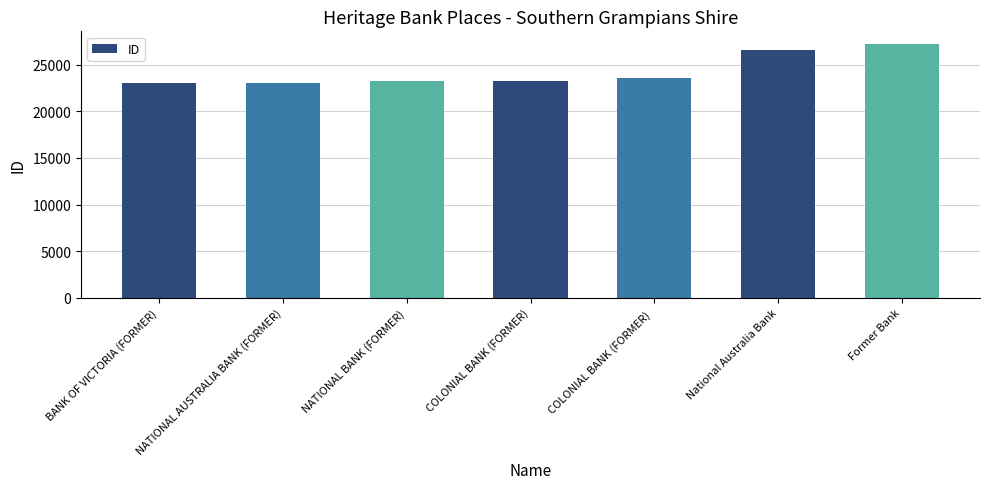

What is the average value?

24285